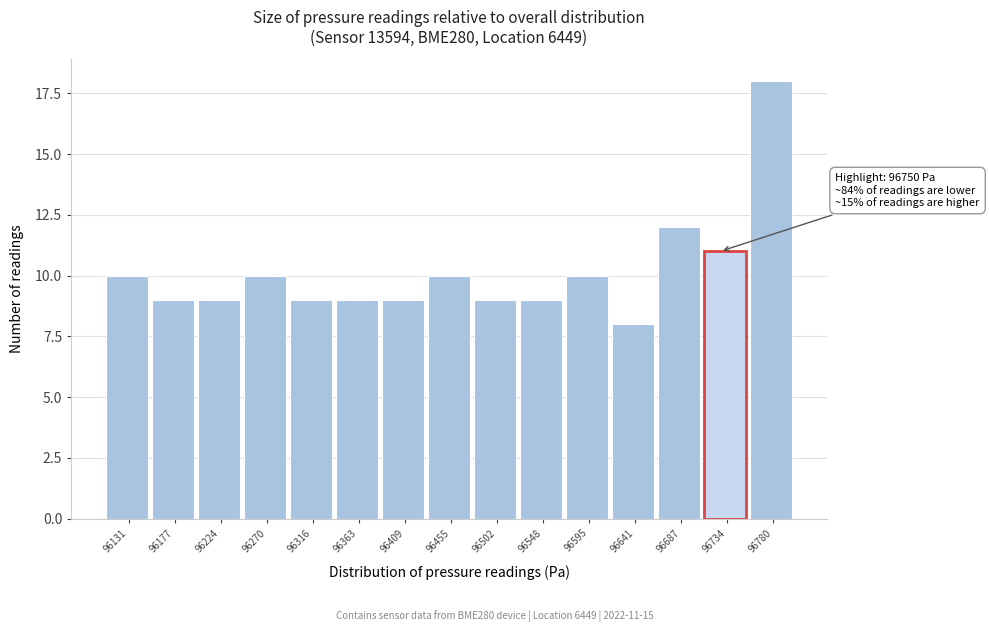

Reading left to right, what are all the values shown in this chart?

10	9	9	10	9	9	9	10	9	9	10	8	12	11	18